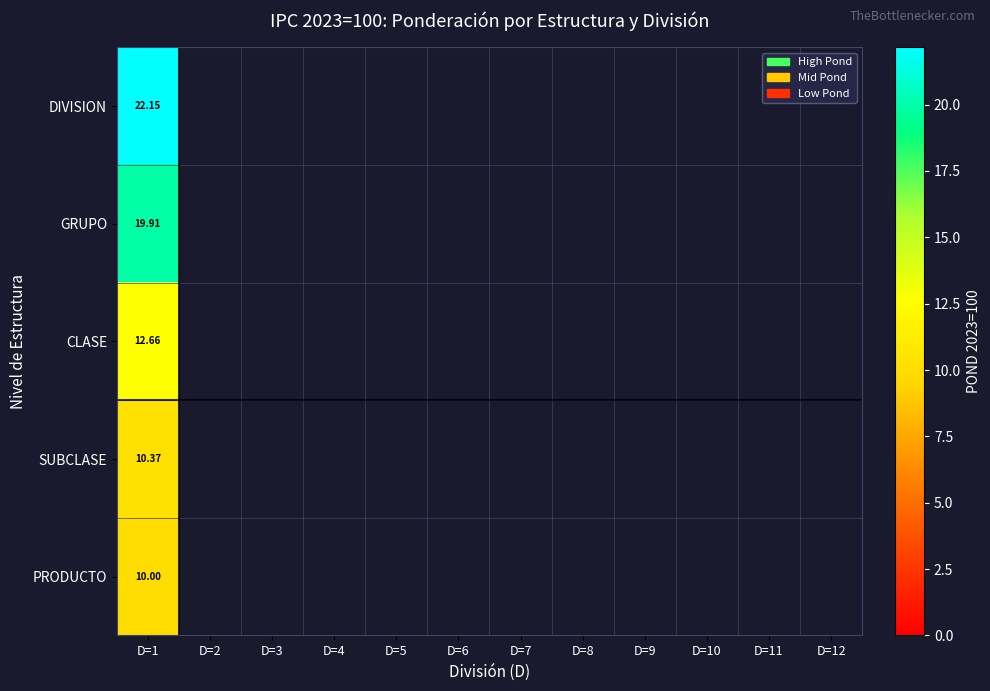

At D=1, list the series in order from largest to smallest.

DIVISION, GRUPO, CLASE, SUBCLASE, PRODUCTO